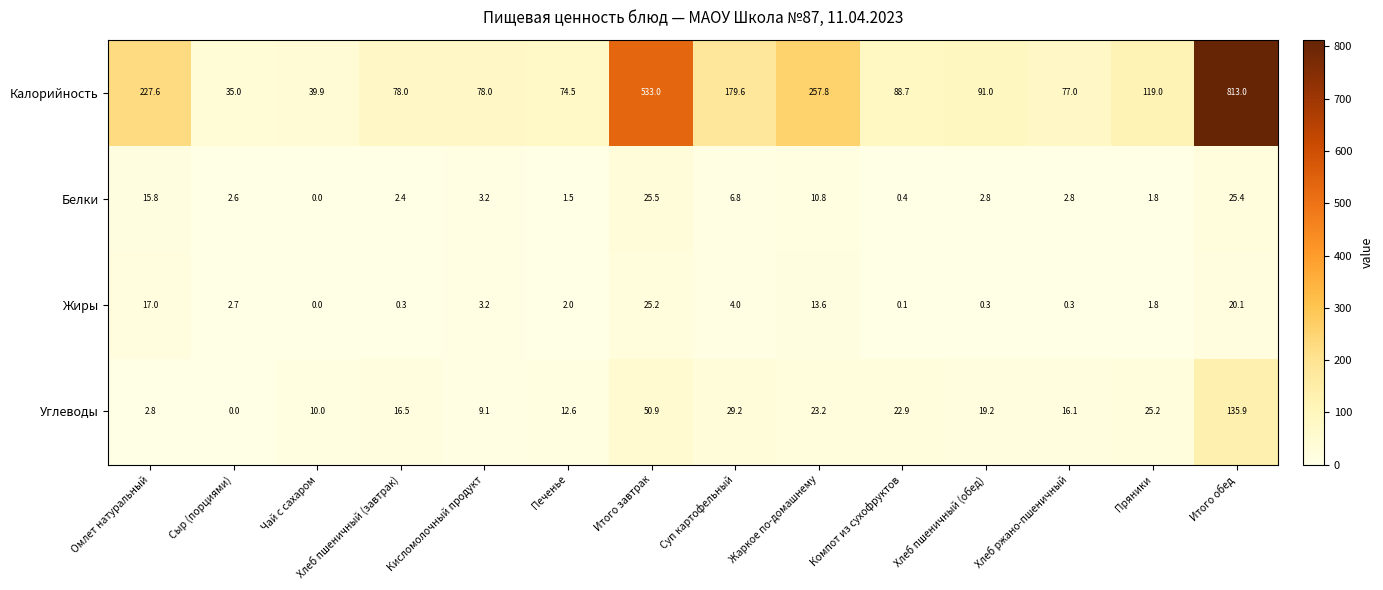

How many data points in Углеводы are above 19?

7